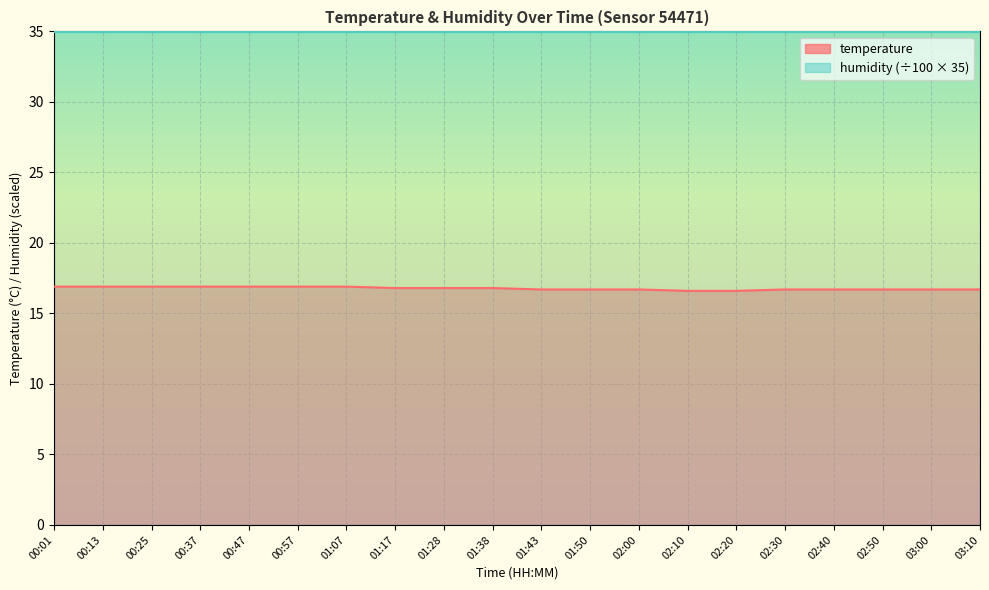

Does the chart display data point markers on the line(s)?

No